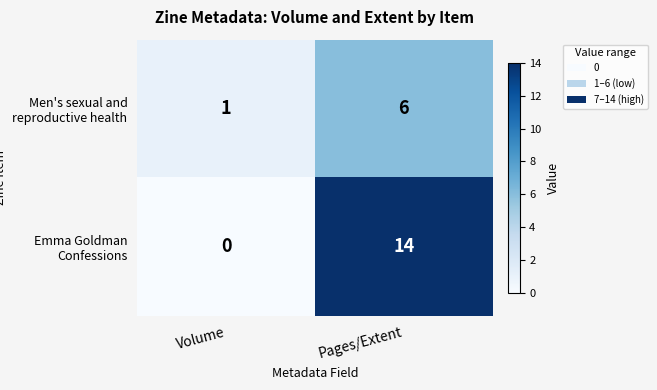

Rank the series at Pages/Extent from lowest to highest value.

Men's sexual and reproductive health, Emma Goldman Confessions